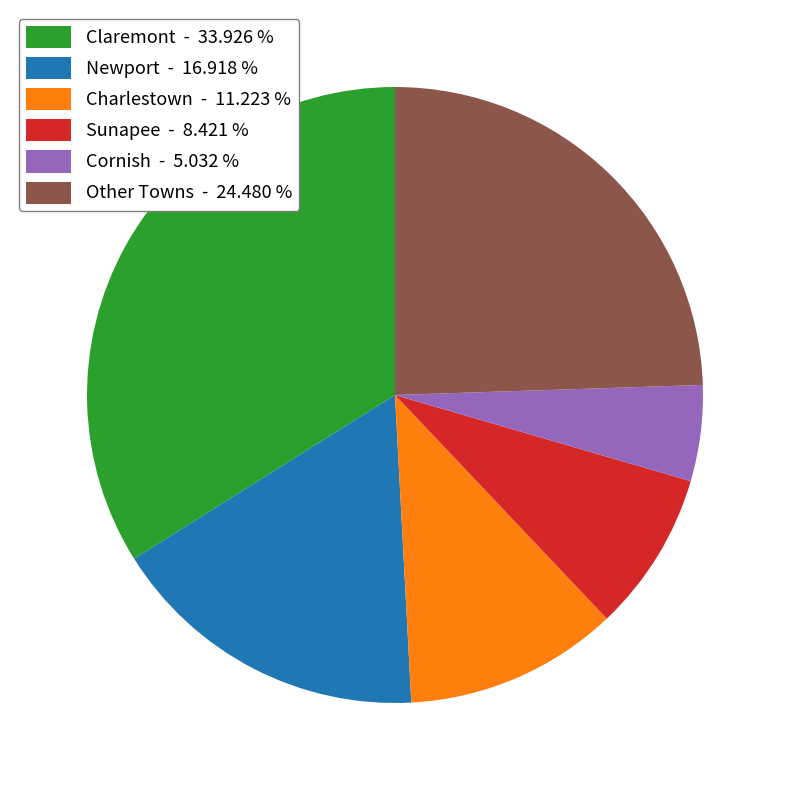

Is there a majority slice in this chart?

No